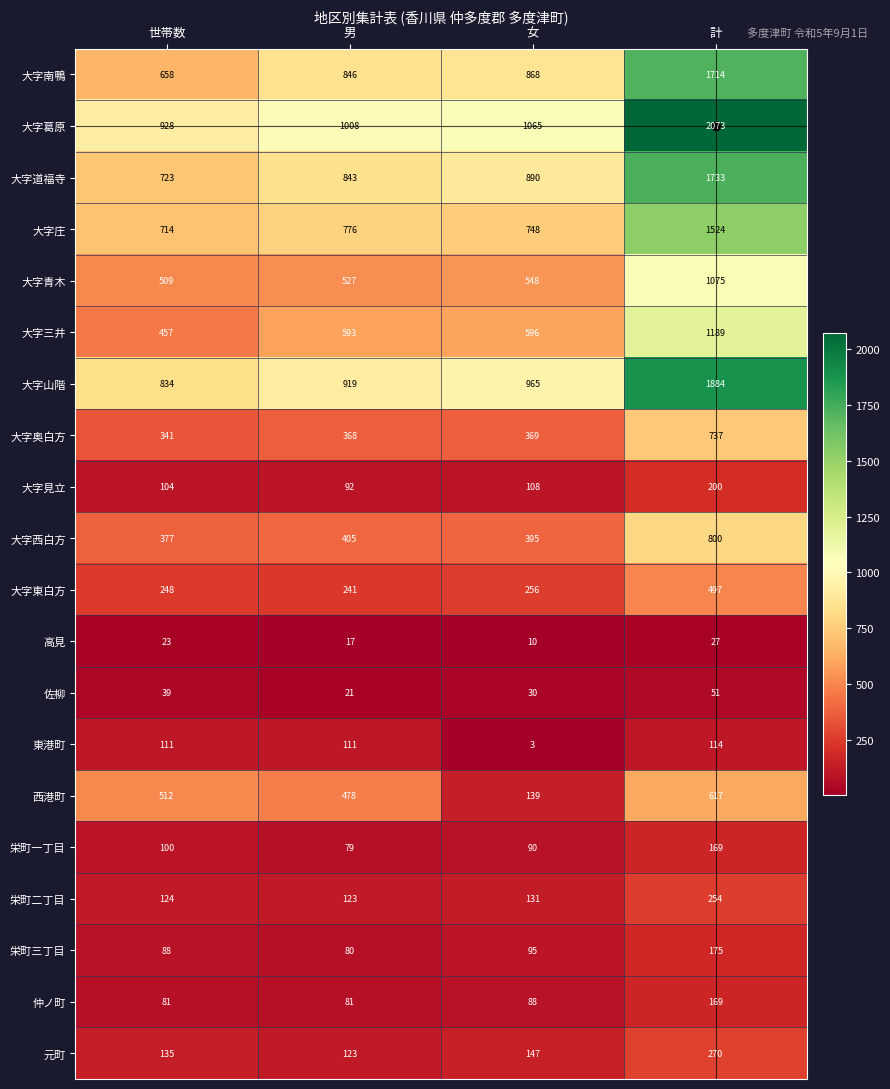

Rank the series at 女 from lowest to highest value.

東港町, 高見, 佐柳, 仲ノ町, 栄町一丁目, 栄町三丁目, 大字見立, 栄町二丁目, 西港町, 元町, 大字東白方, 大字奥白方, 大字西白方, 大字青木, 大字三井, 大字庄, 大字南鴨, 大字道福寺, 大字山階, 大字葛原